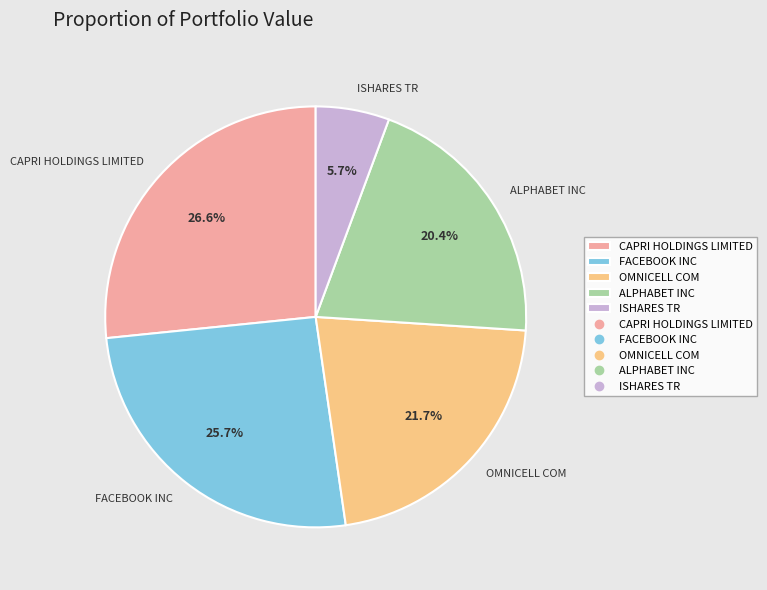

How much of the chart is everything except CAPRI HOLDINGS LIMITED?

73.4%